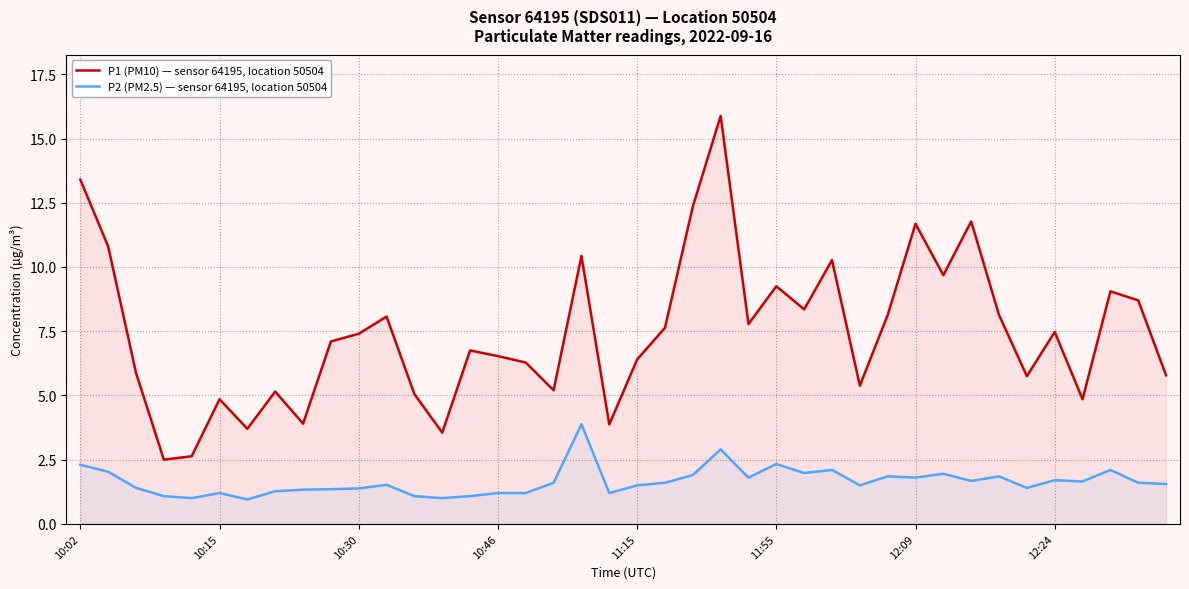

How many lines are shown in the chart?

2